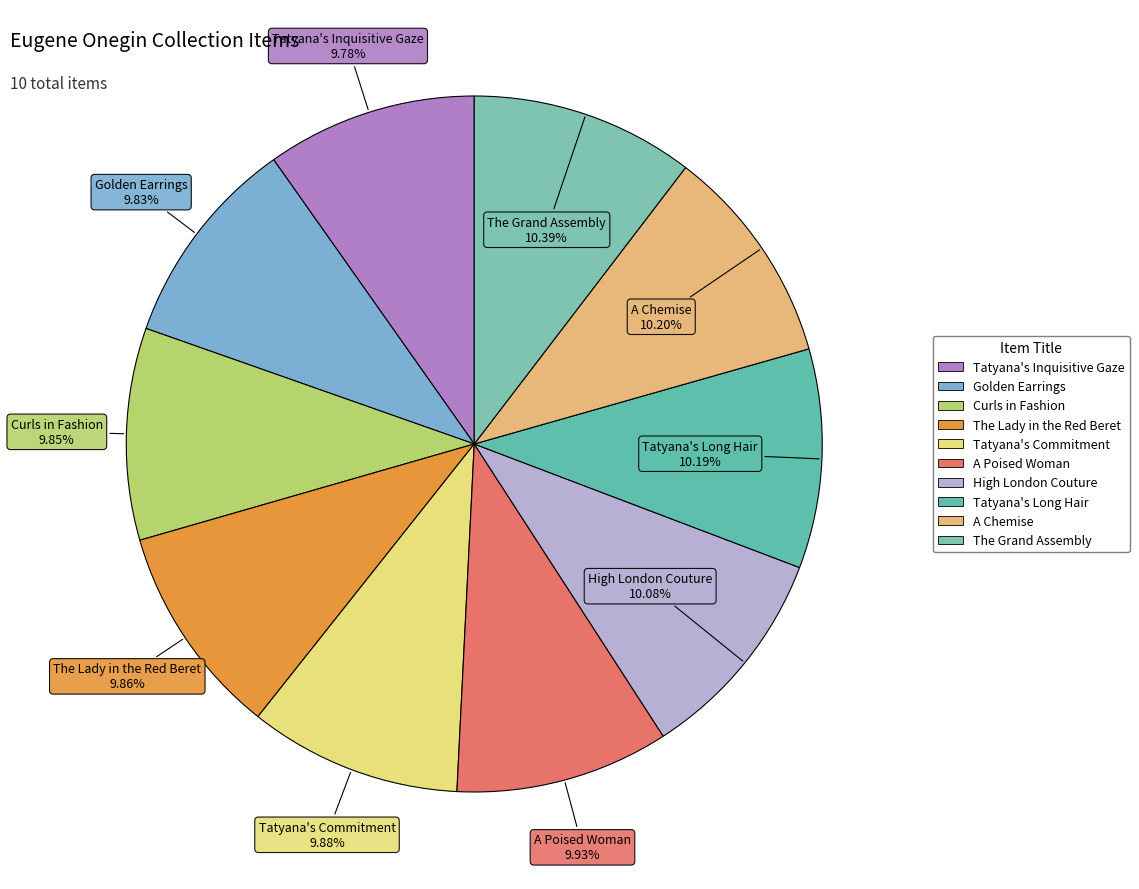

Which category has the biggest portion of the pie?

The Grand Assembly